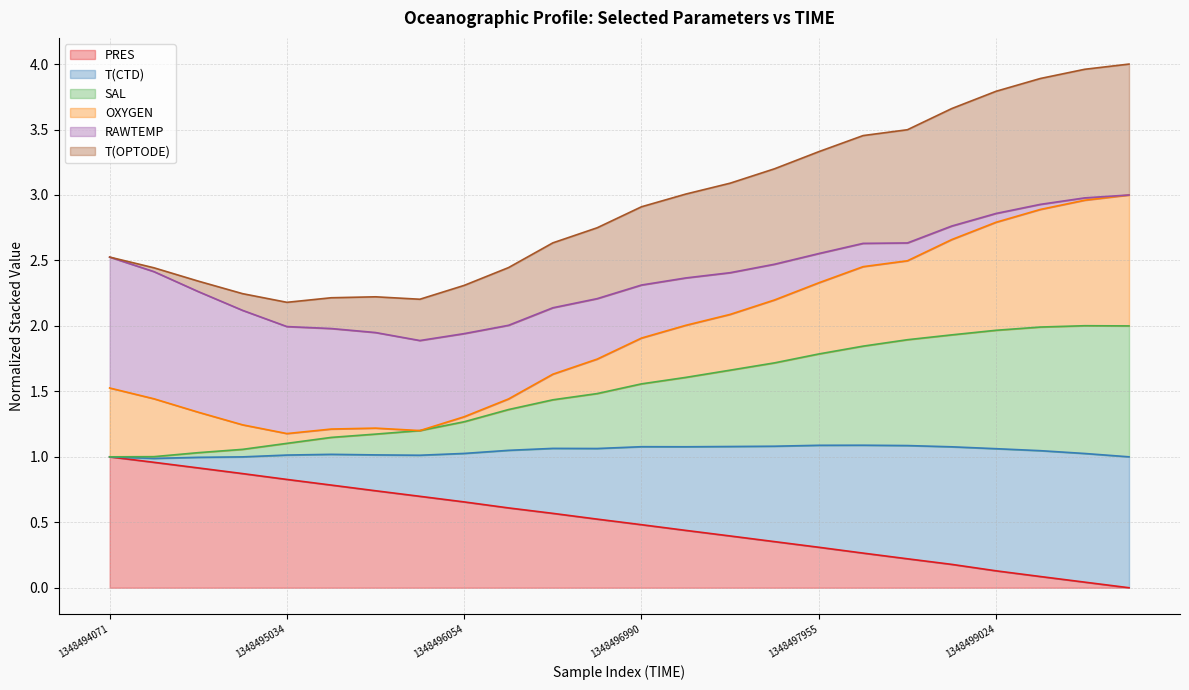

What is the value of the OXYGEN point at the 22nd from the left?

2.9